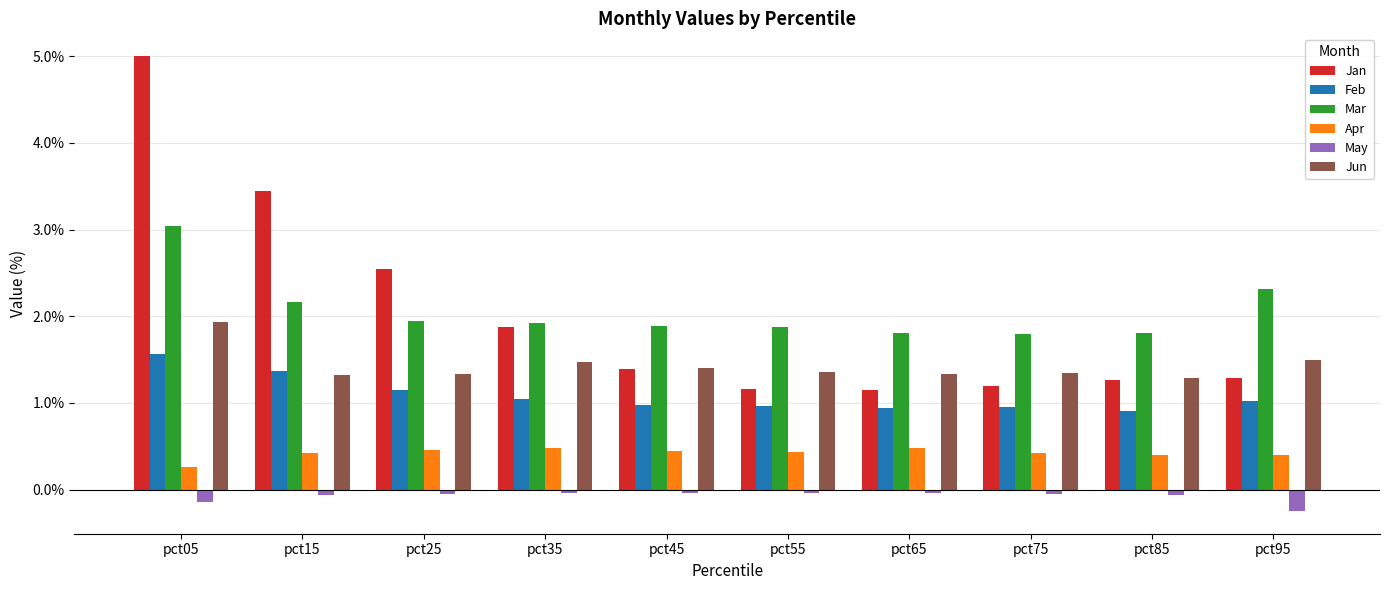

Which category has the highest value across all series?

pct05